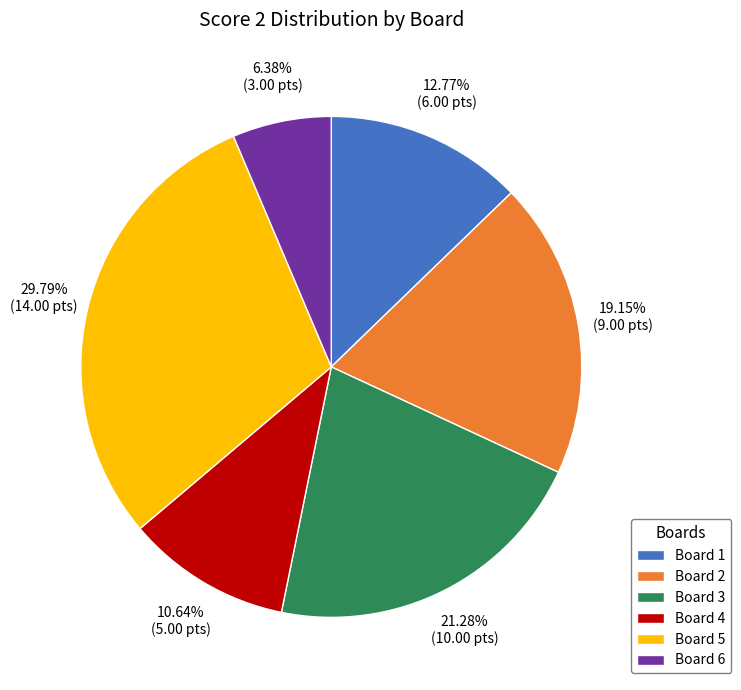

To the nearest percent, what is the difference between the largest and smallest slice percentages?

23%